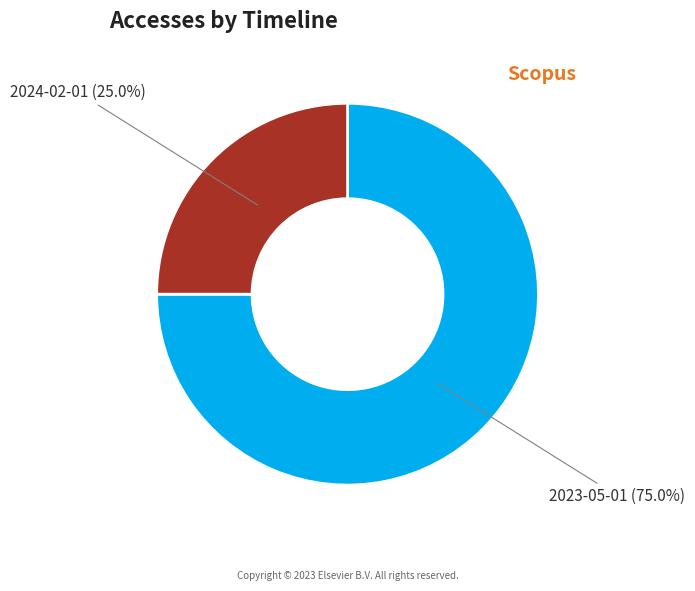

Rank the categories by value from highest to lowest.

2023-05-01, 2024-02-01